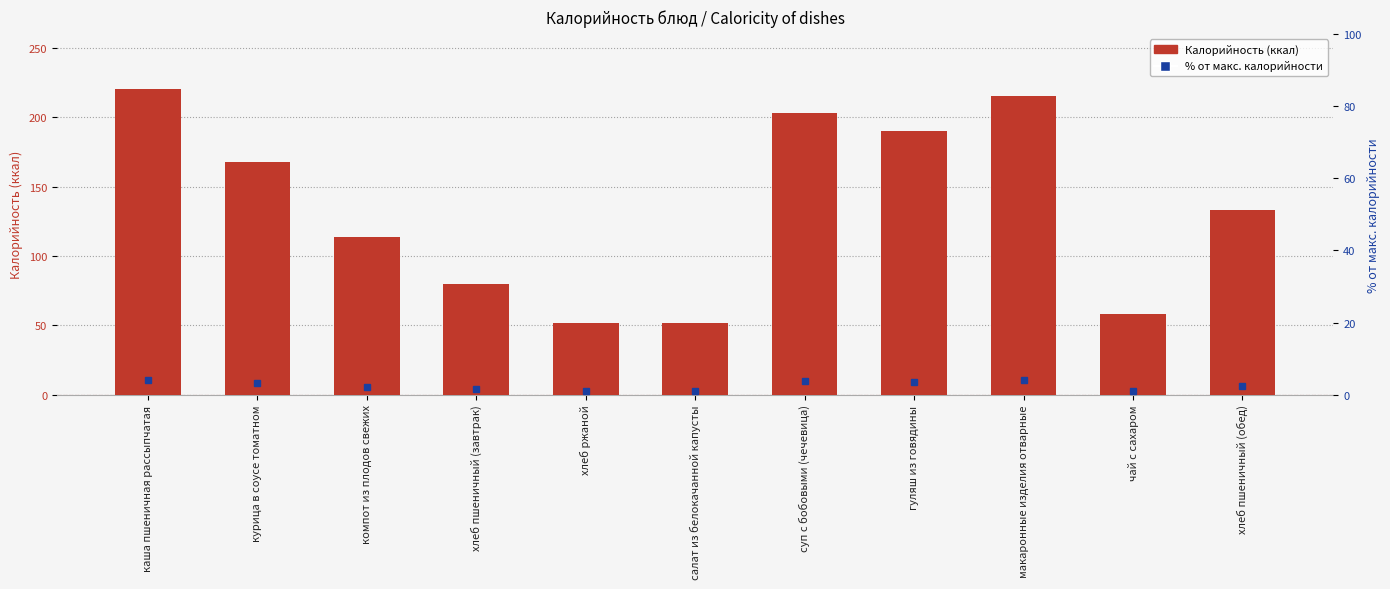

What is the average value?

135